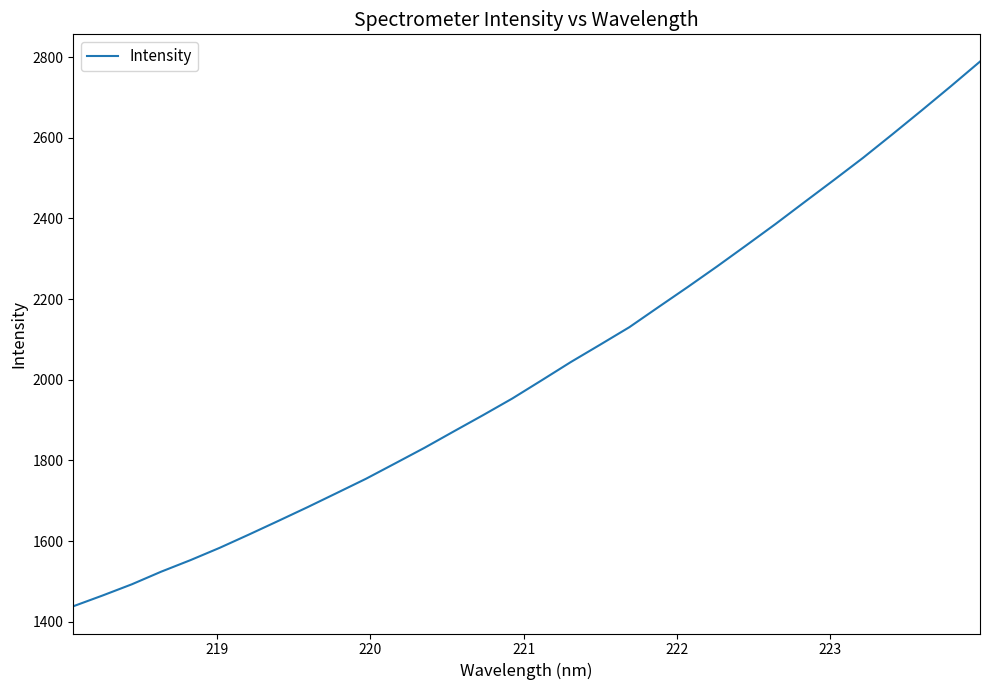

What is the maximum value shown in the chart?

2788.8